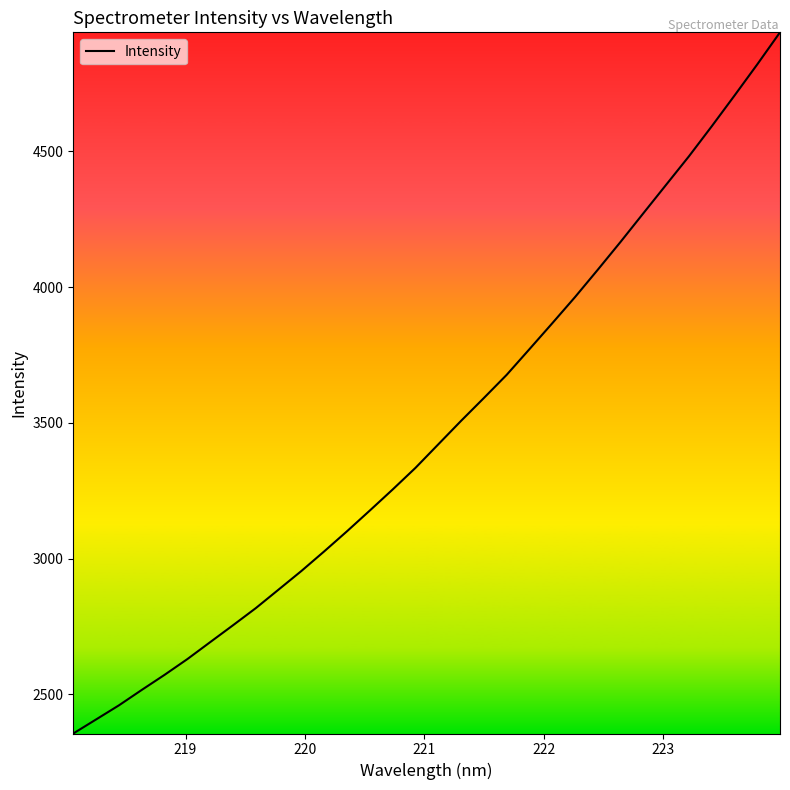

Reading left to right, extract all data points from this chart.

2356.1	2407.8	2459.8	2516.5	2572.1	2630.2	2692.6	2754.8	2817.9	2886.3	2954.8	3027.0	3101.1	3177.5	3254.9	3334.5	3421.1	3507.6	3591.7	3677.0	3771.6	3866.9	3963.5	4064.3	4166.9	4272.2	4377.2	4481.9	4592.3	4705.5	4820.4	4938.6